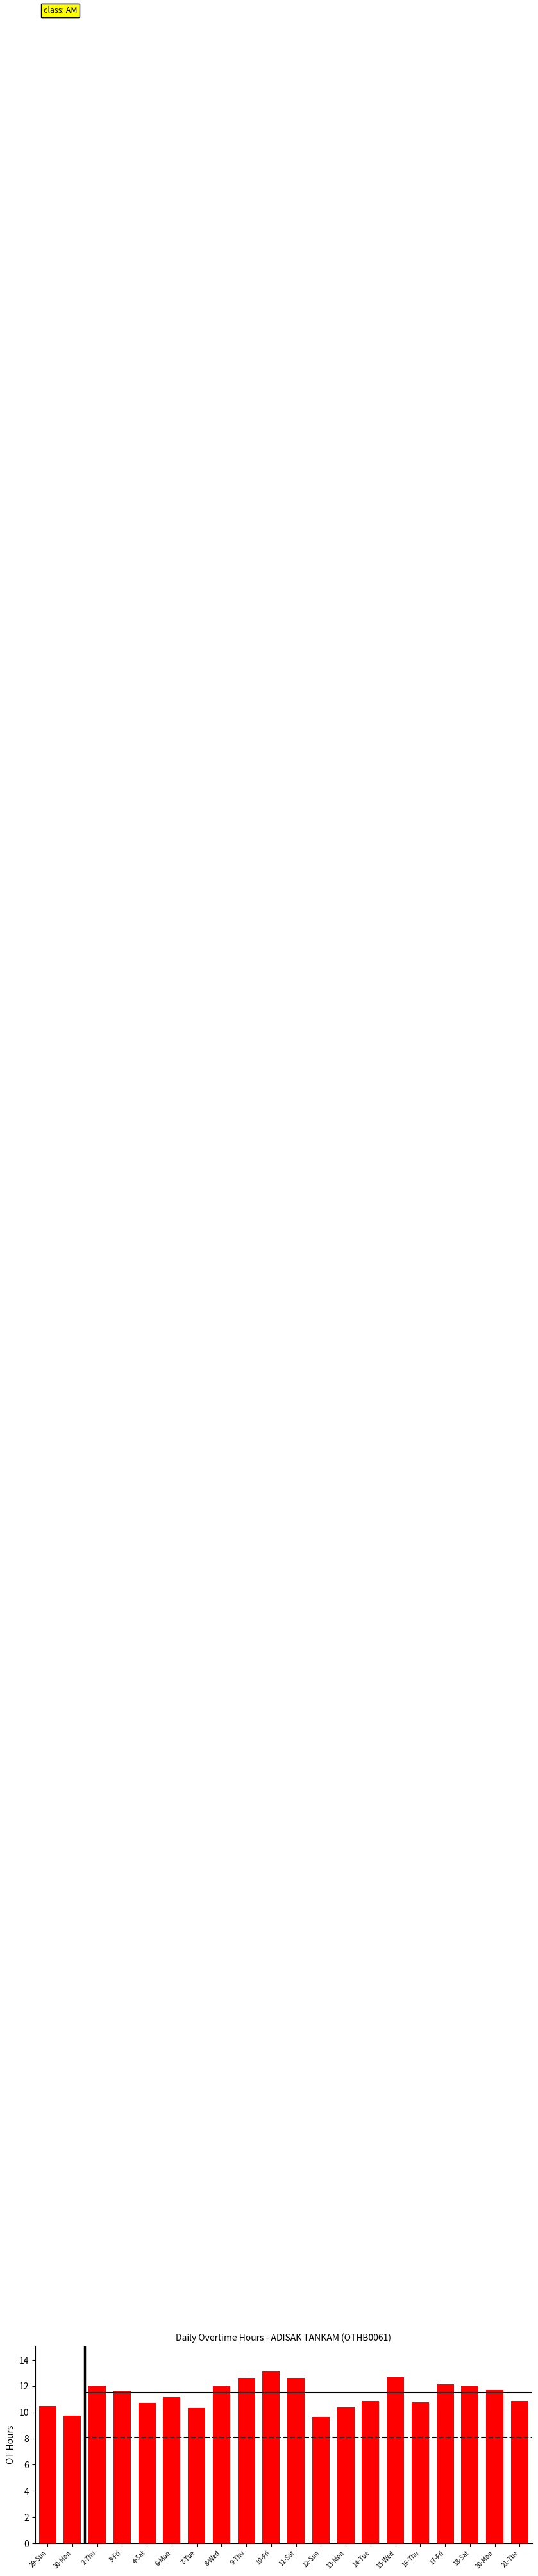

Which has a higher value, 8-Wed or 11-Sat?

11-Sat